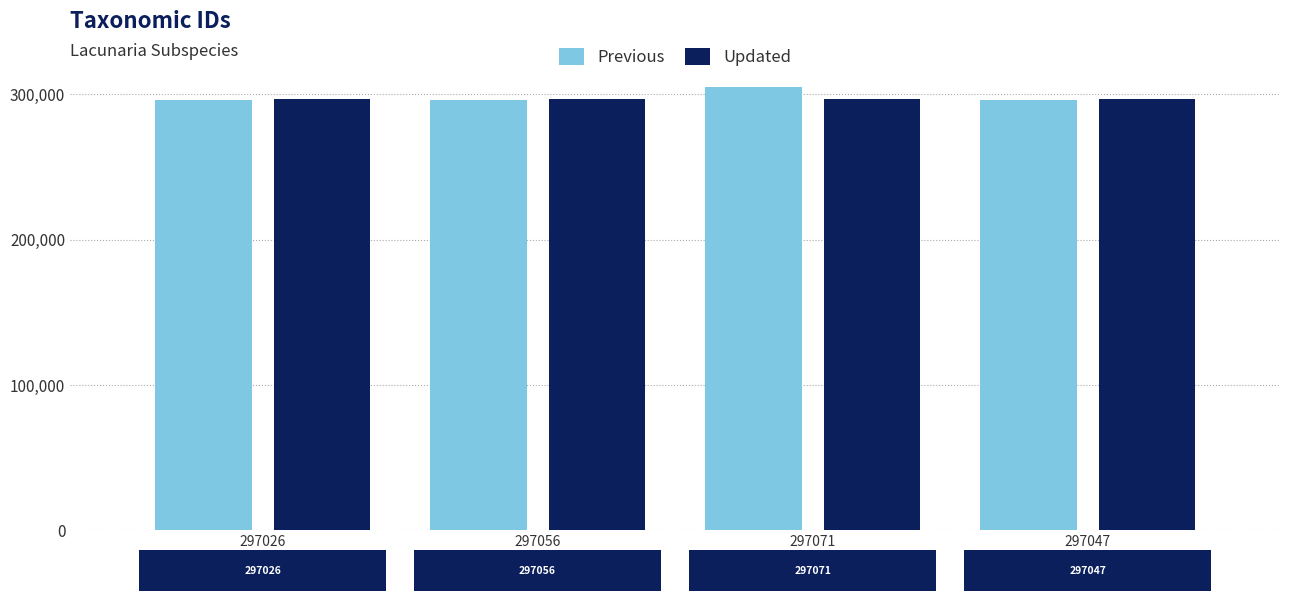

At which category is the sum across all series the highest?

297071